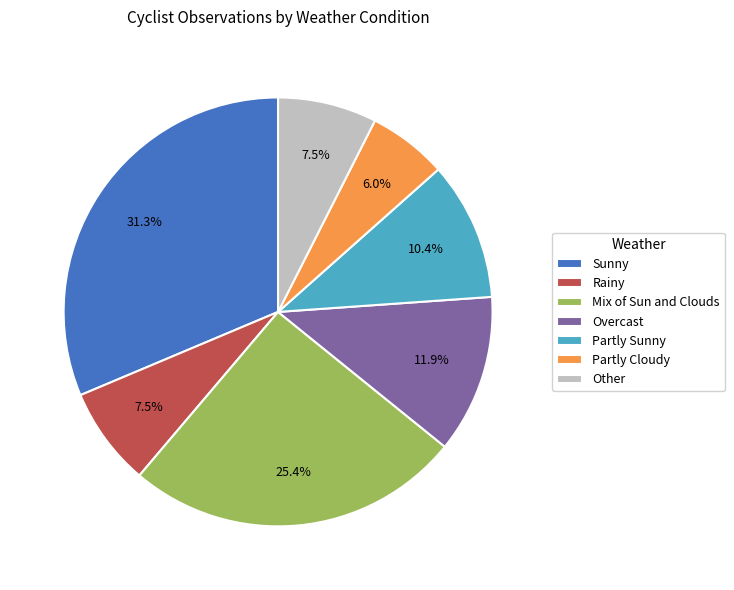

How many segments does this pie chart have?

7